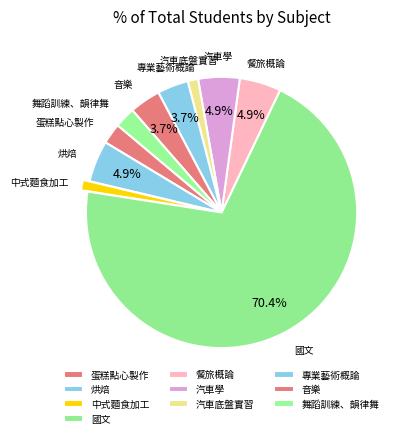

Which slice is the largest?

國文